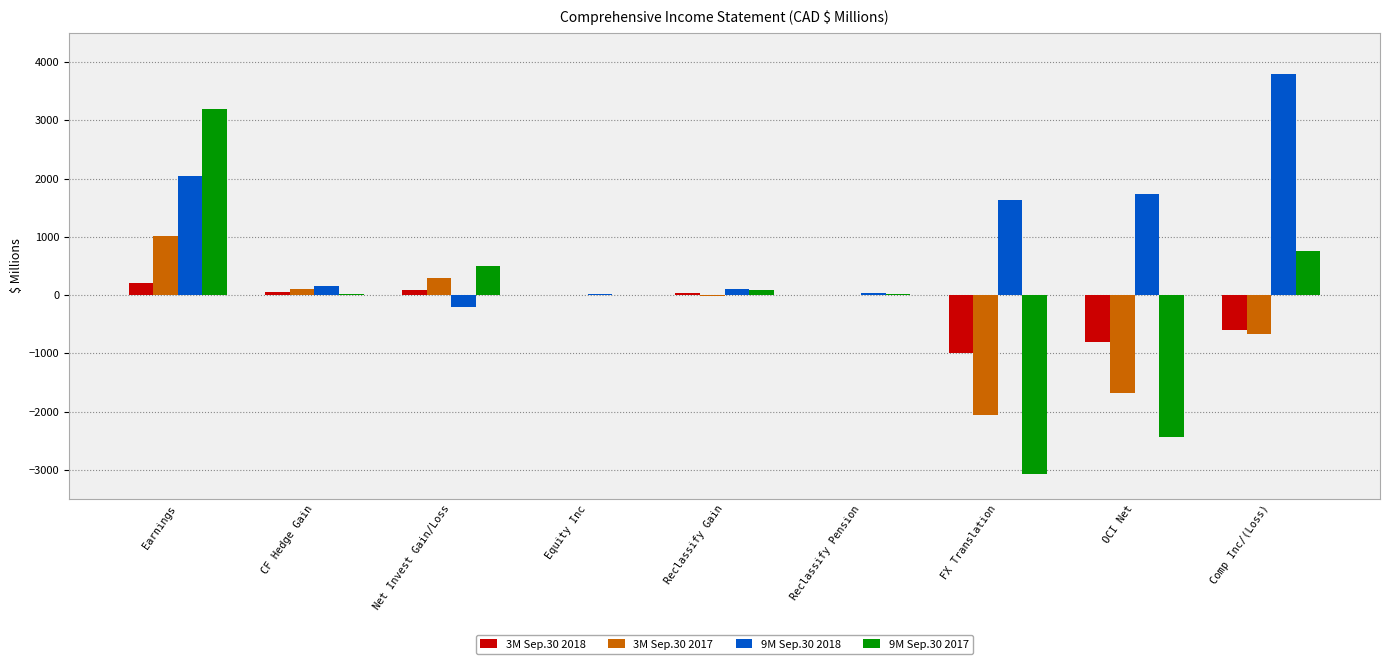

At which label does 9M Sep.30 2017 first exceed 13?

Earnings